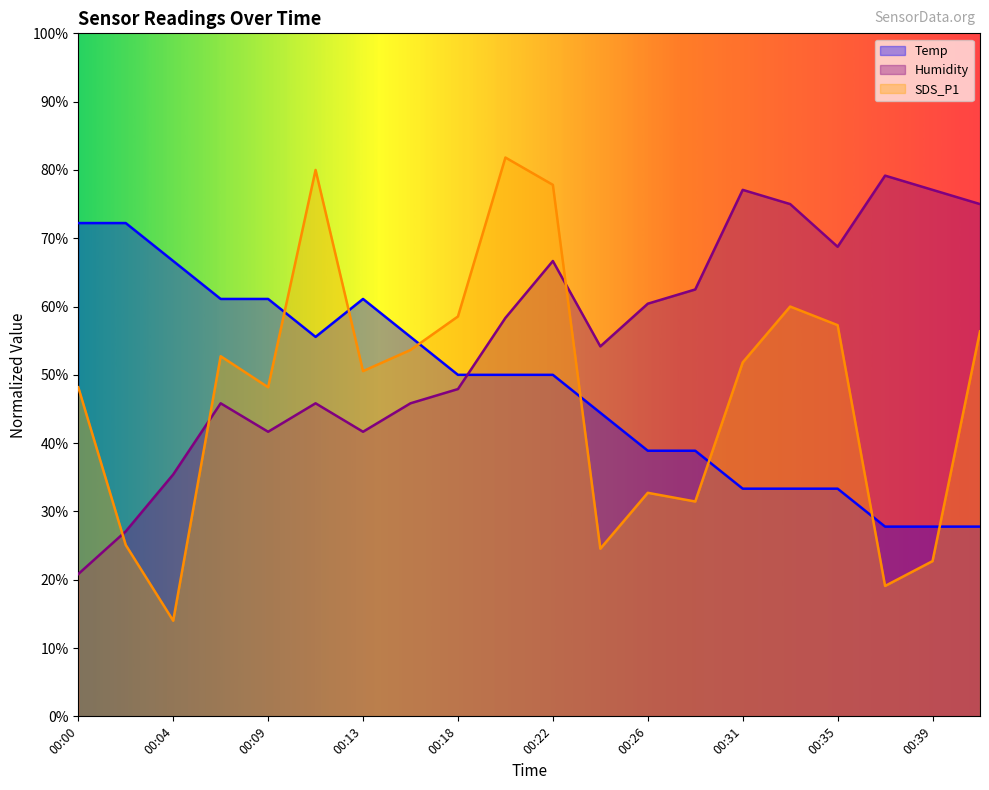

How many times do Temp and SDS_P1 cross each other?

7